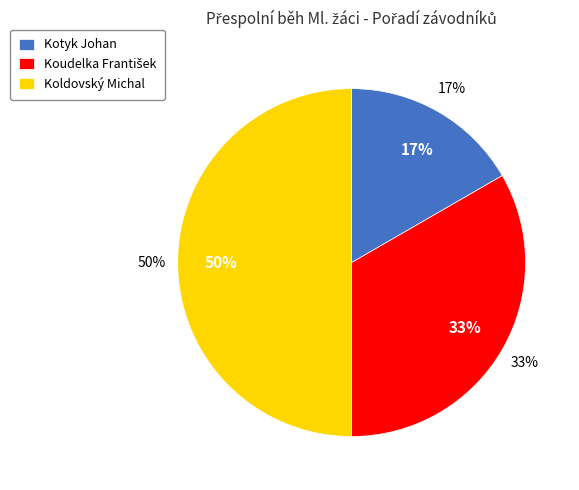

The Kotyk Johan slice represents 6% of the pie. True or false?

False